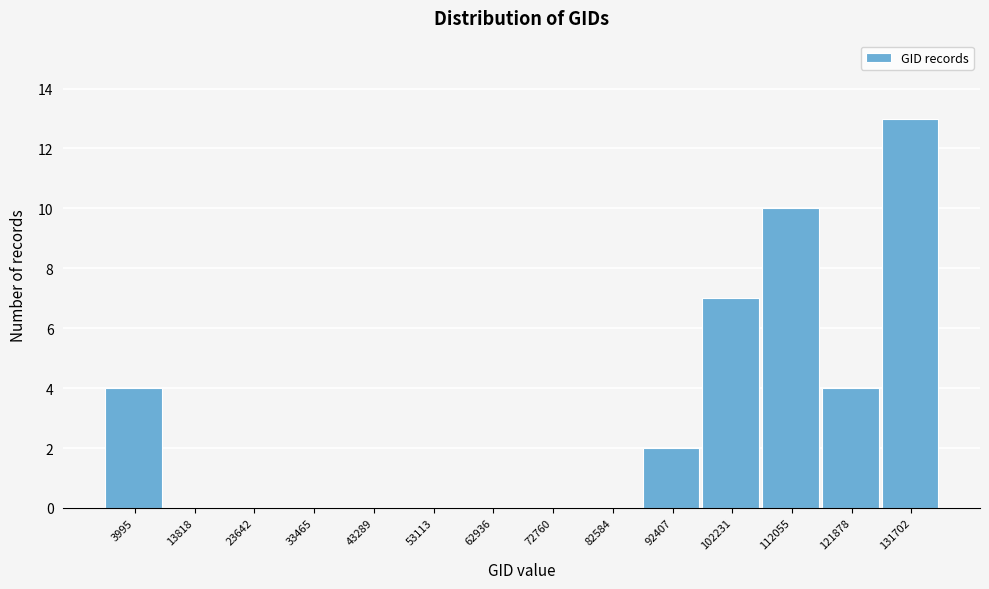

Reading right to left, list all the values displayed in this chart.

131702=13	121878=4	112055=10	102231=7	92407=2	82584=0	72760=0	62936=0	53113=0	43289=0	33465=0	23642=0	13818=0	3995=4